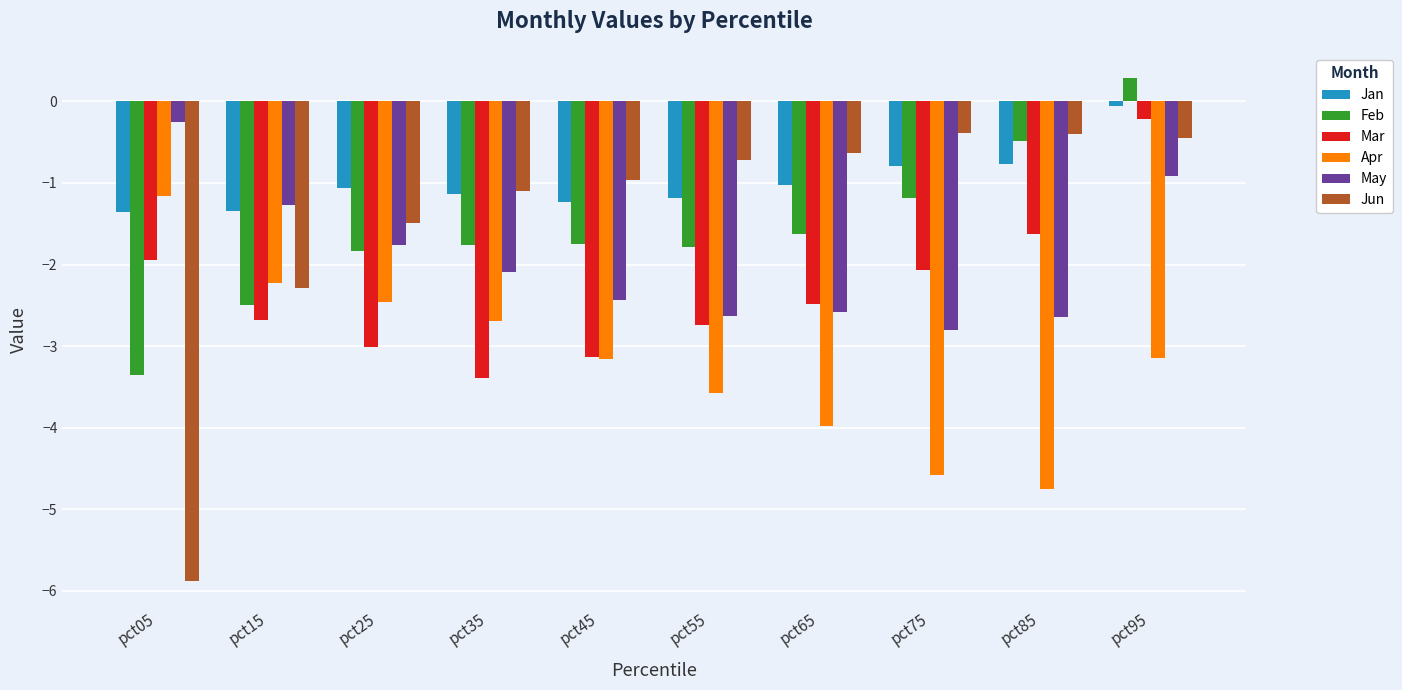

Which series has the widest spread of values?

Jun